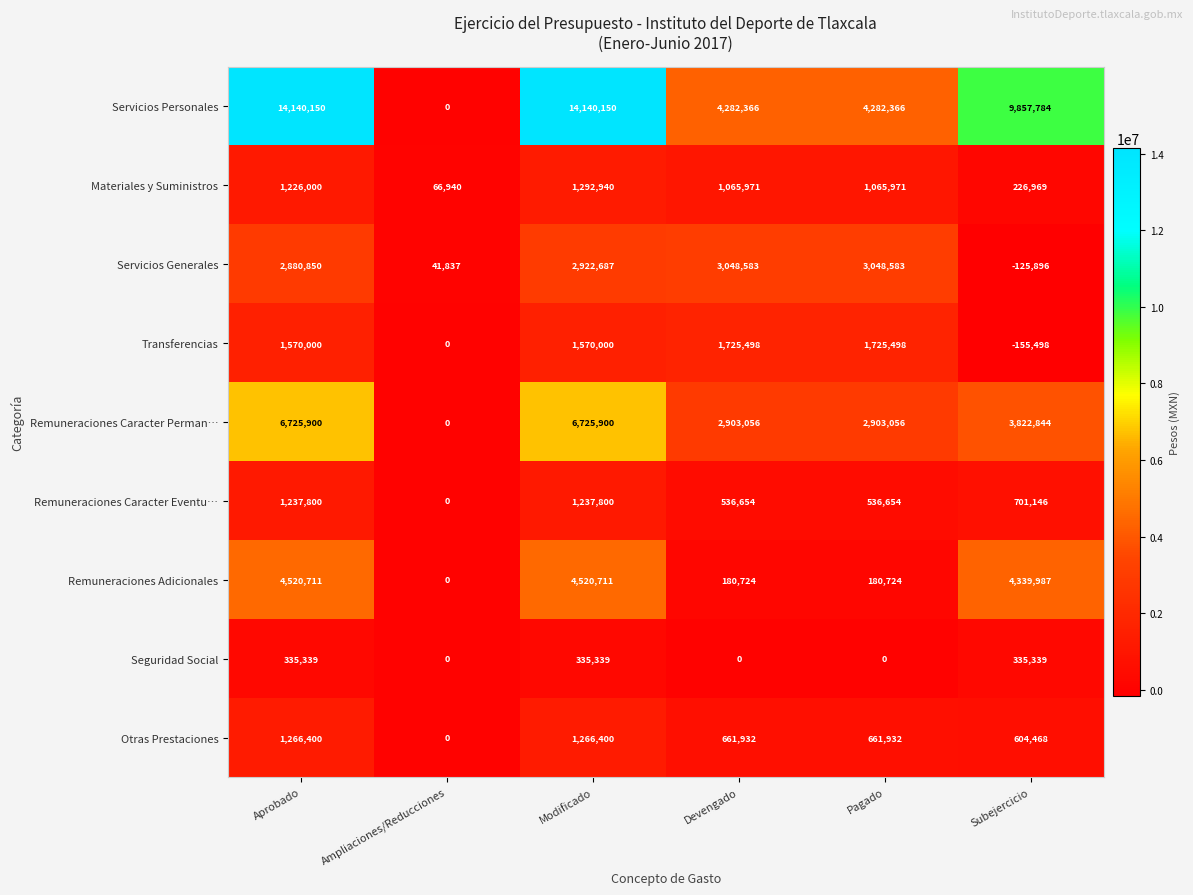

Which category has the lowest value in the Remuneraciones Caracter Eventu… series?

Ampliaciones/Reducciones